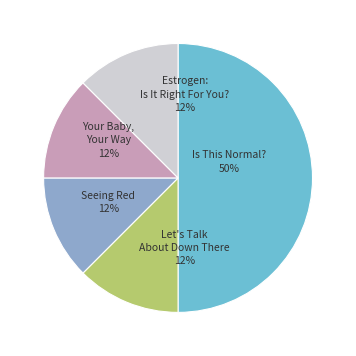

What is the smallest slice in the pie chart?

Let's Talk About Down There